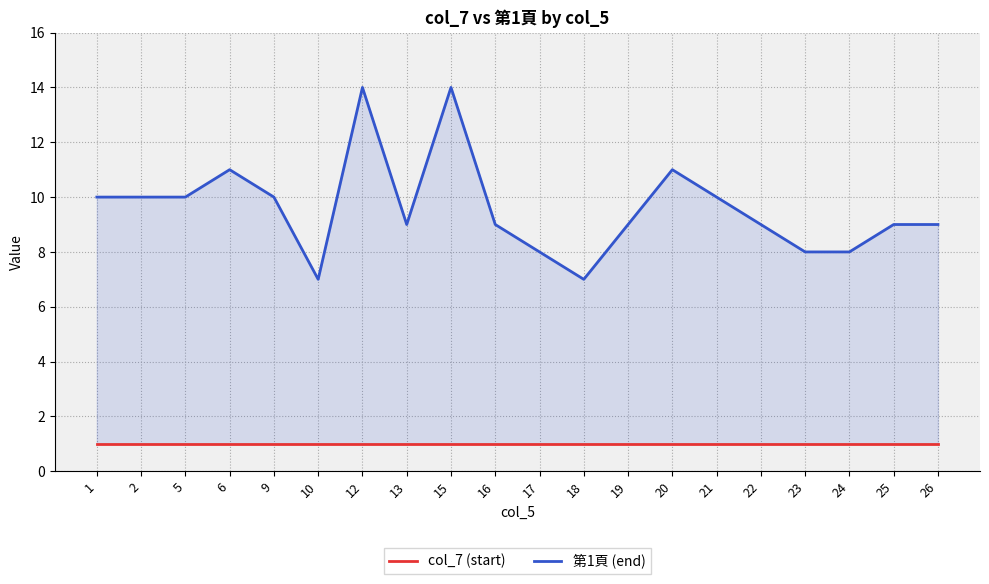

Reading left to right, what are all the values shown in this chart?

col_7 (start): 1=1	2=1	5=1	6=1	9=1	10=1	12=1	13=1	15=1	16=1	17=1	18=1	19=1	20=1	21=1	22=1	23=1	24=1	25=1	26=1
第1頁 (end): 1=10	2=10	5=10	6=11	9=10	10=7	12=14	13=9	15=14	16=9	17=8	18=7	19=9	20=11	21=10	22=9	23=8	24=8	25=9	26=9